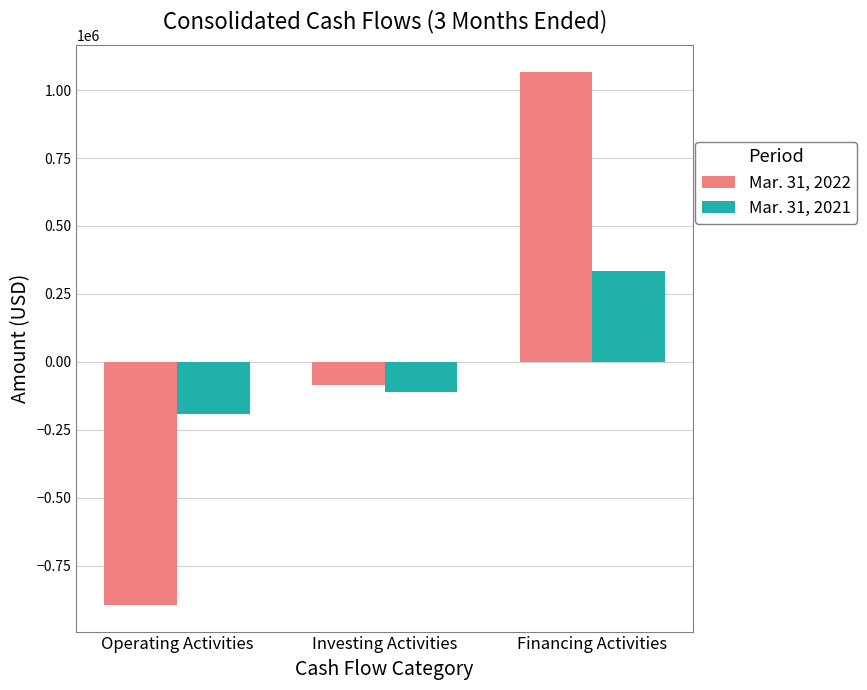

Reading right to left, list all the values displayed in this chart.

Mar. 31, 2022: 1066339	-84266	-893470
Mar. 31, 2021: 336064	-110713	-190790